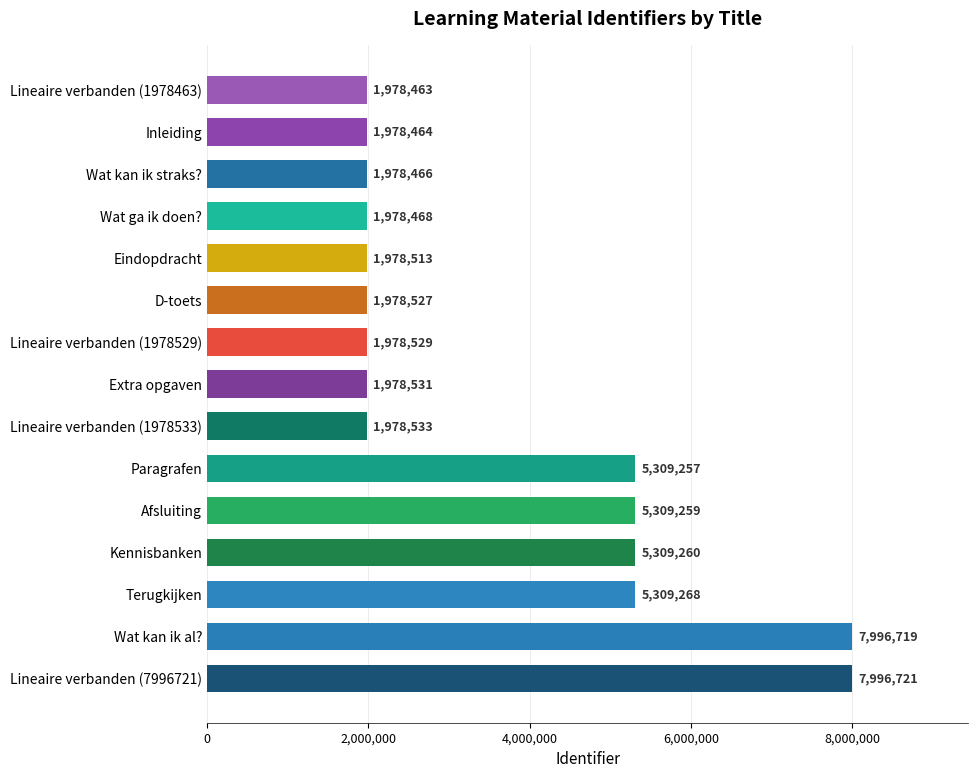

True or false: the data shows 5309257 at Paragrafen.

True